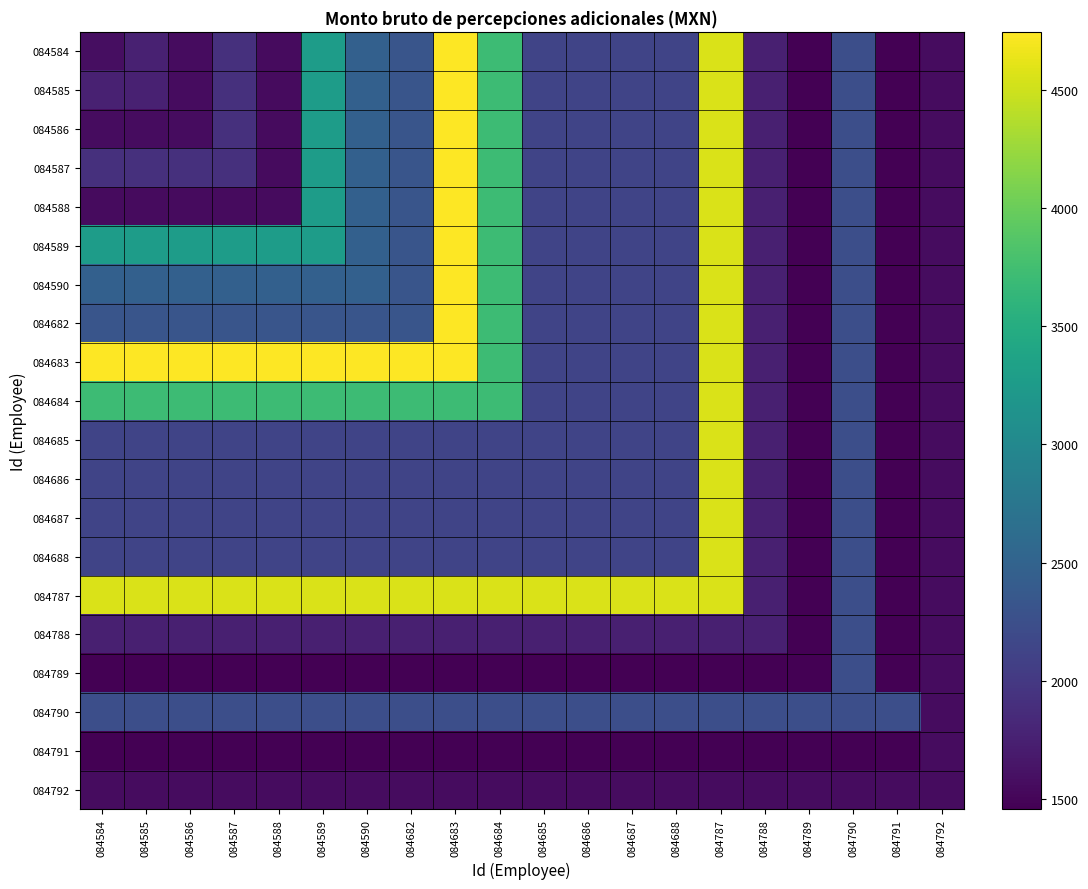

How many series are shown in this chart?

20